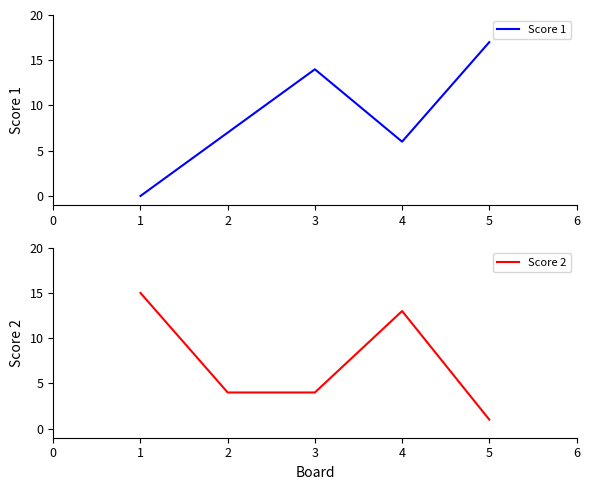

Reading right to left, list all the values displayed in this chart.

Score 1: 4=17	3=6	2=14	1=7	0=0
Score 2: 4=1	3=13	2=4	1=4	0=15